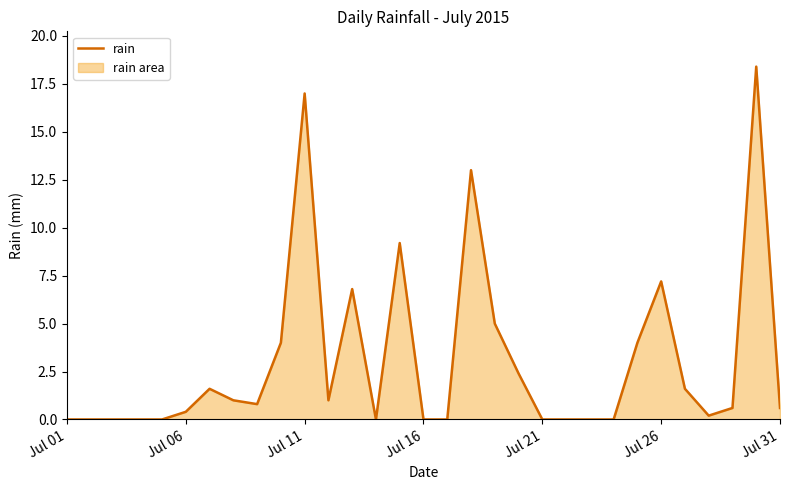

What is the greatest value displayed?

18.4